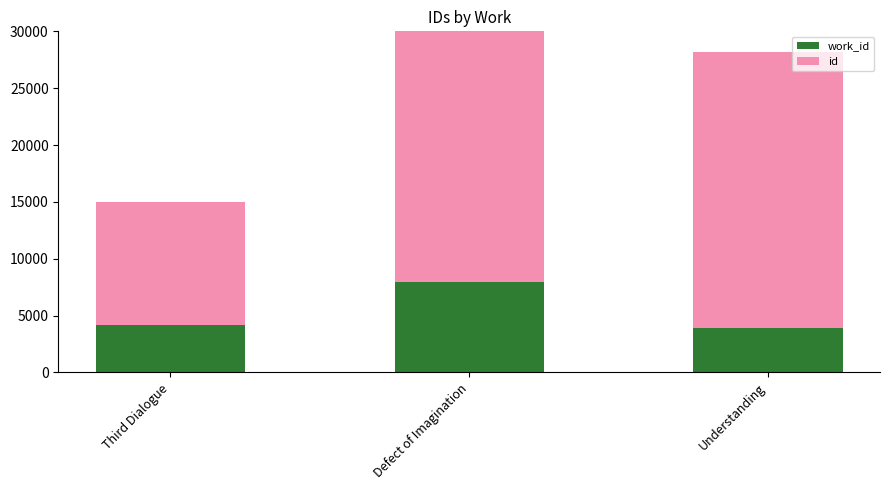

Which series changed the most between Third Dialogue and Defect of Imagination?

id